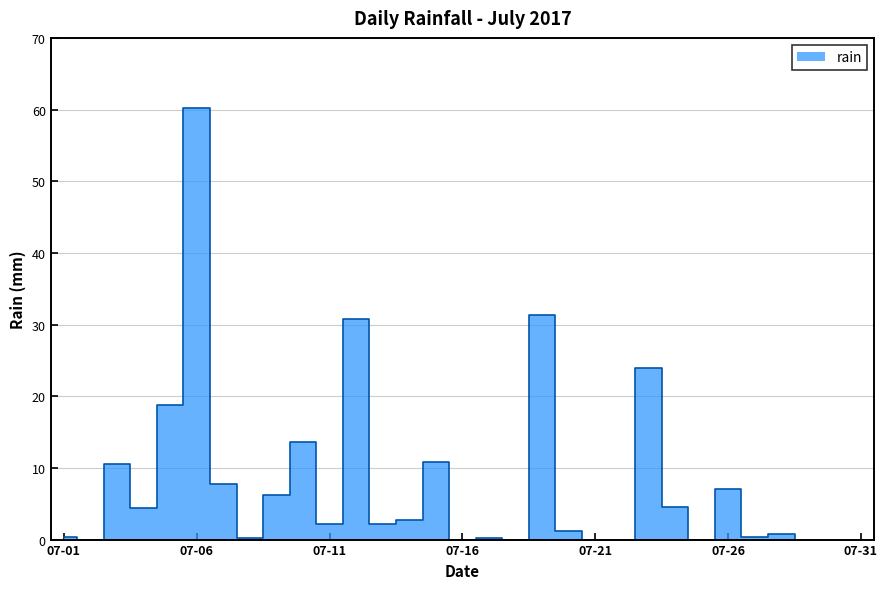

What is the value of the 11th point from the left?

2.2